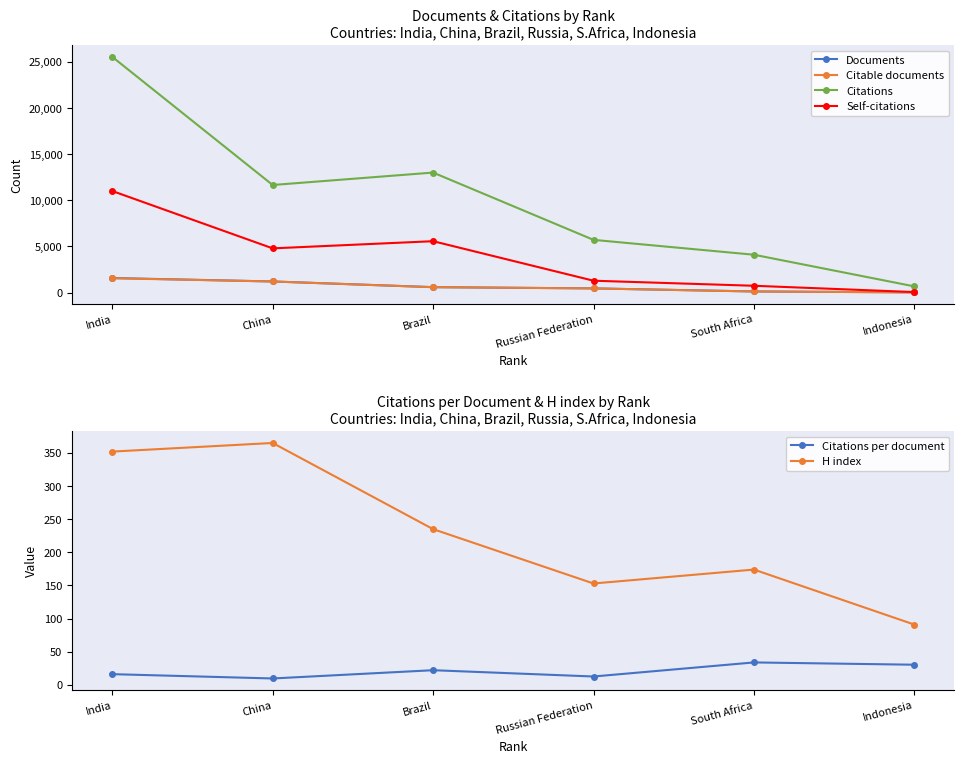

How many values in the Citations series are below 11664?

3